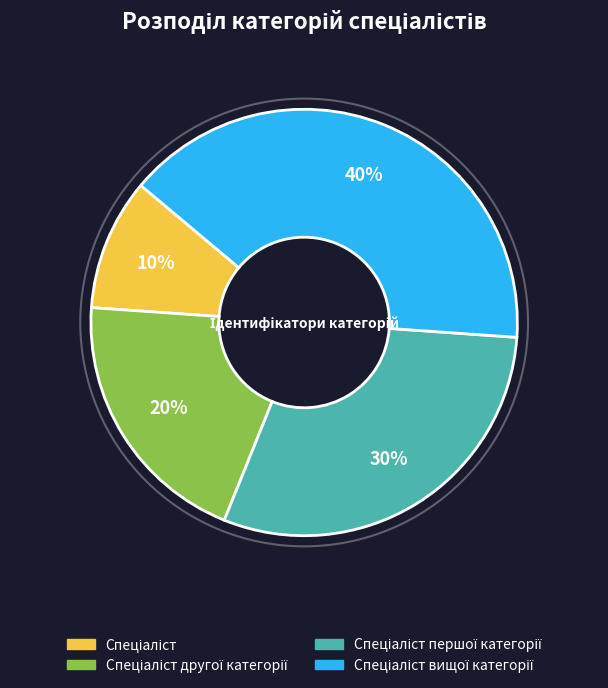

Is there a majority slice in this chart?

No